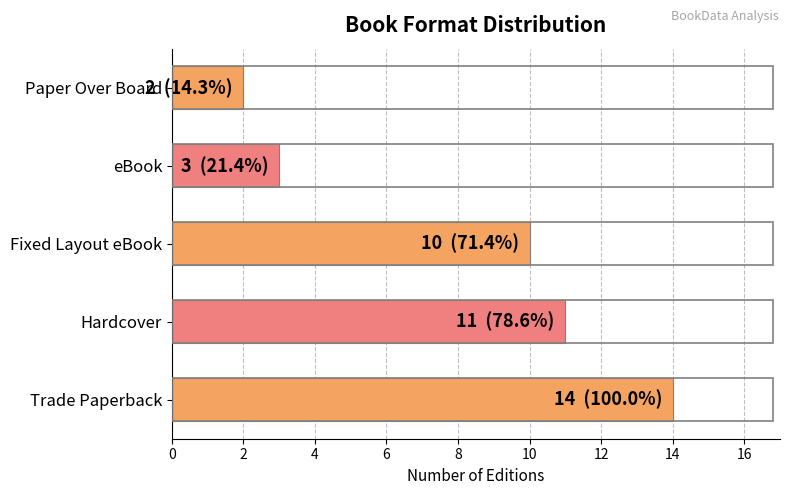

What is the ratio of the value at Fixed Layout eBook to the value at Paper Over Board?

5.0